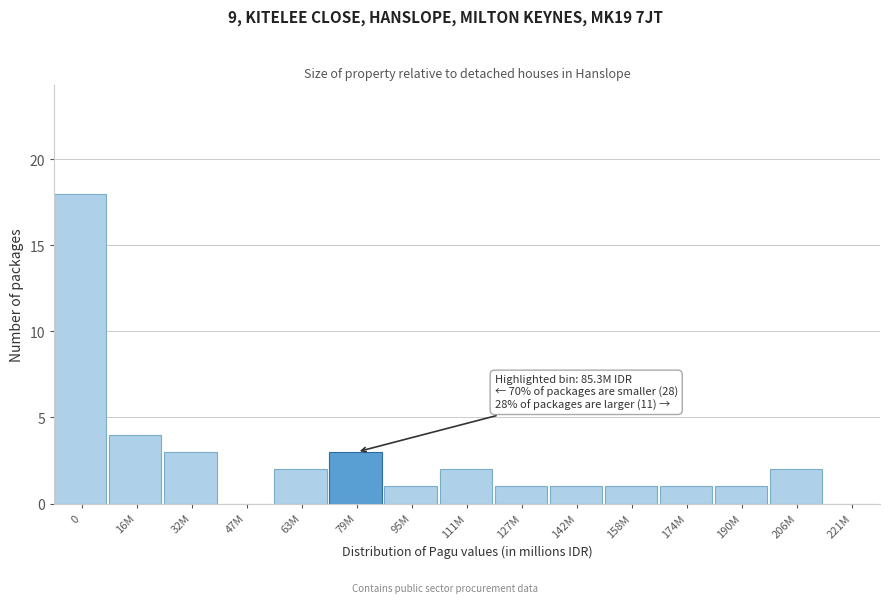

Reading right to left, list all the values displayed in this chart.

221M=0	206M=2	190M=1	174M=1	158M=1	142M=1	127M=1	111M=2	95M=1	79M=3	63M=2	47M=0	32M=3	16M=4	0=18